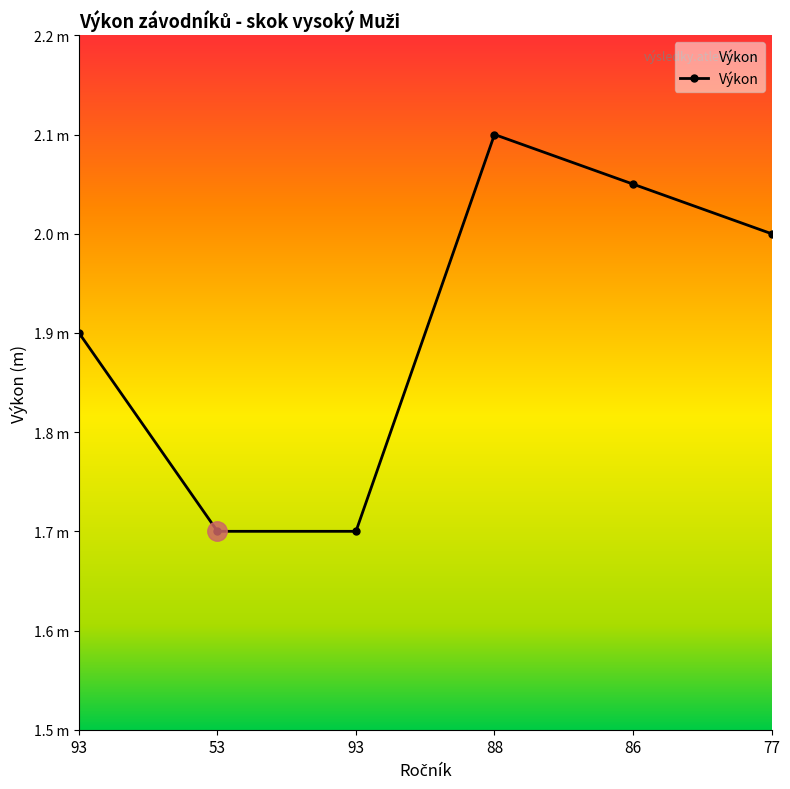

What is the sum of all values?

11.4